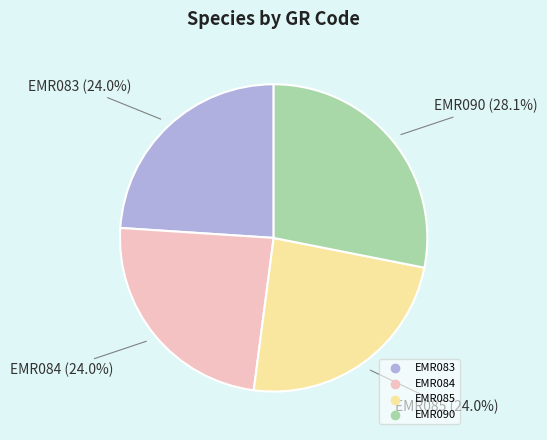

Is there a majority slice in this chart?

No